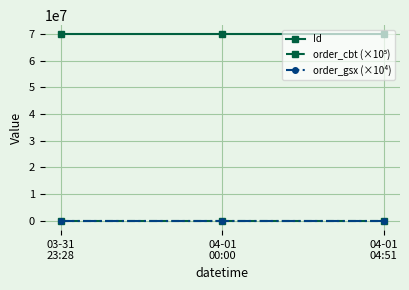

At how many categories does at least one series exceed 32948887?

3